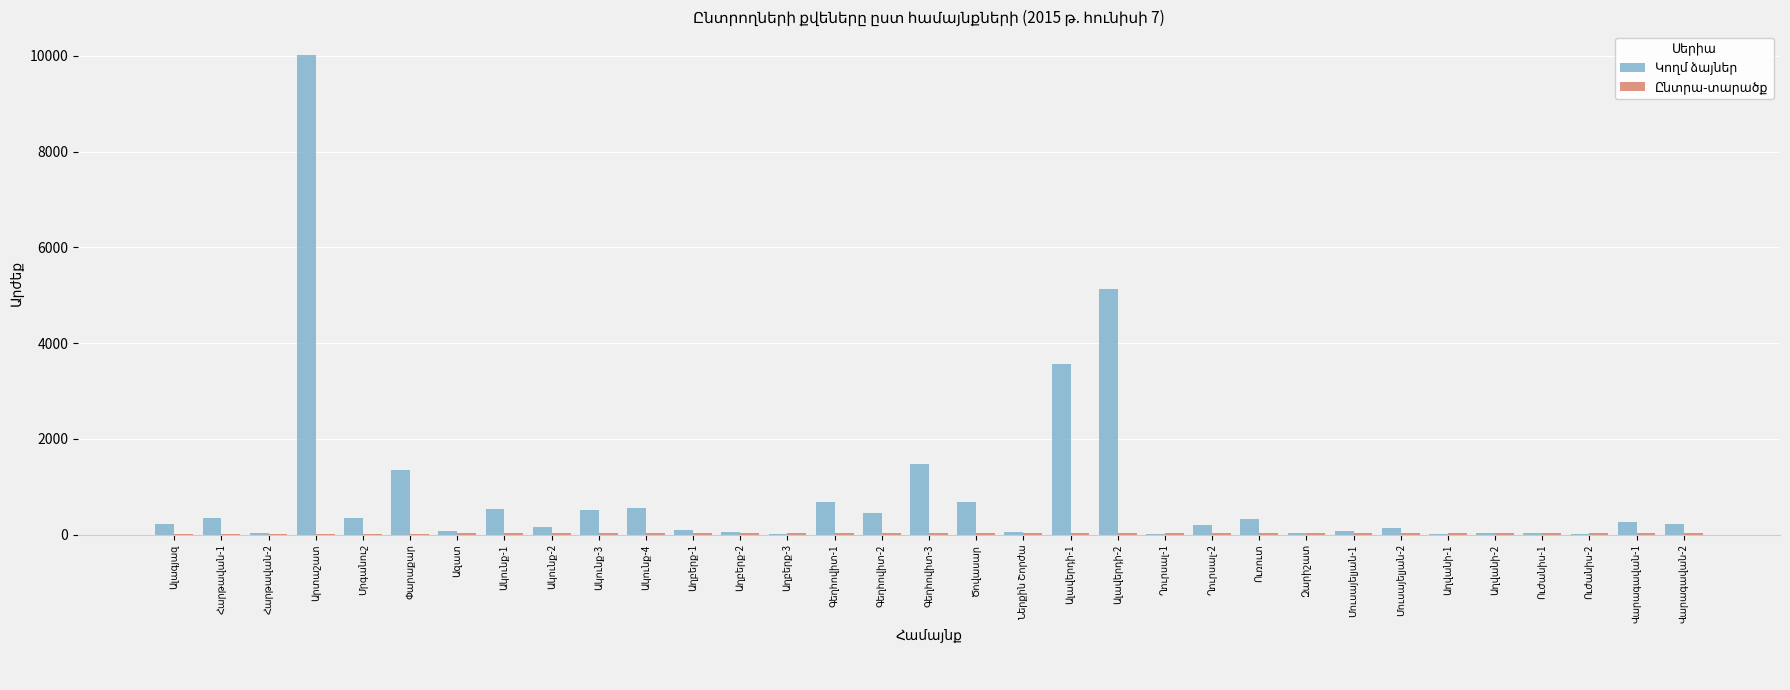

What is the maximum value shown in the chart?

10013